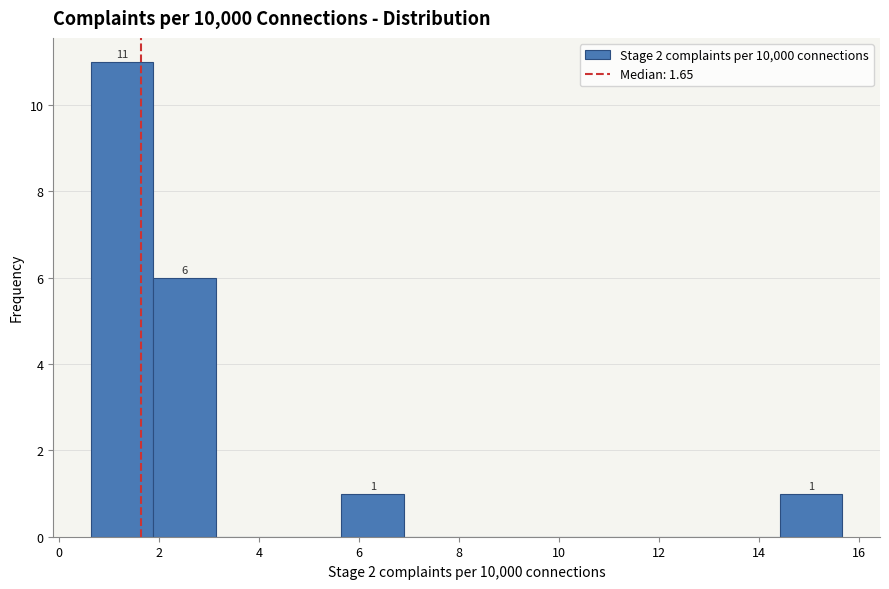

Over which range of the x-axis is the bar tallest?

0.6 to 1.8